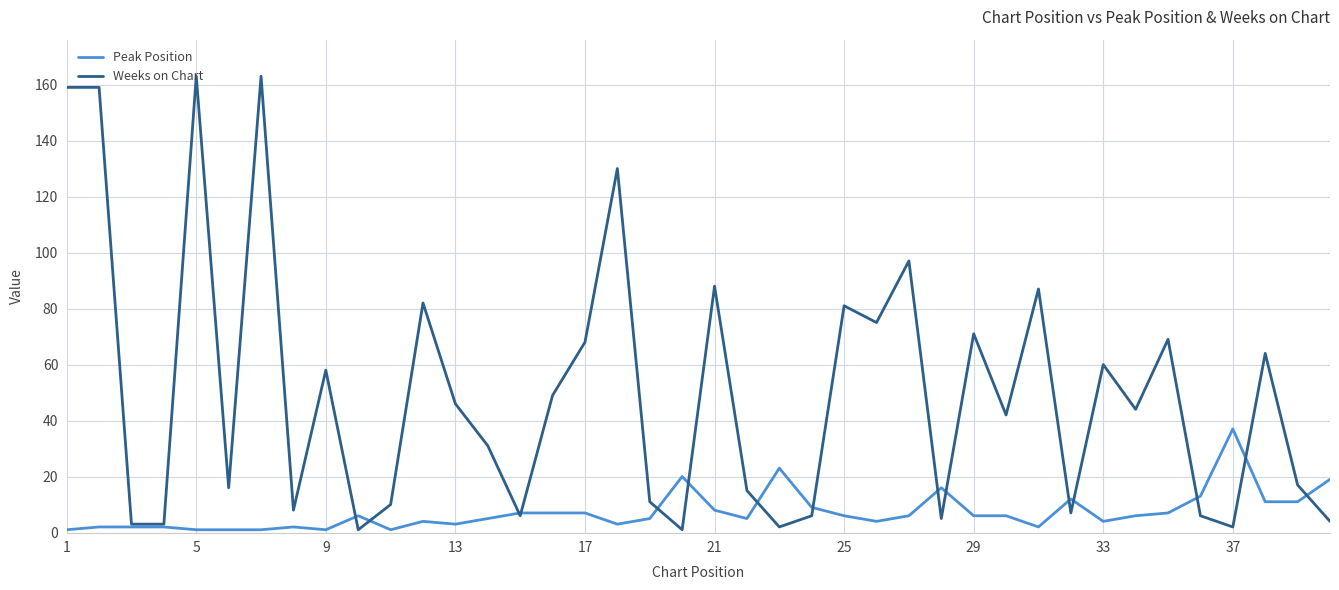

Reading left to right, what are all the values shown in this chart?

Peak Position: 1	2	2	2	1	1	1	2	1	6	1	4	3	5	7	7	7	3	5	20	8	5	23	9	6	4	6	16	6	6	2	12	4	6	7	13	37	11	11	19
Weeks on Chart: 159	159	3	3	163	16	163	8	58	1	10	82	46	31	6	49	68	130	11	1	88	15	2	6	81	75	97	5	71	42	87	7	60	44	69	6	2	64	17	4